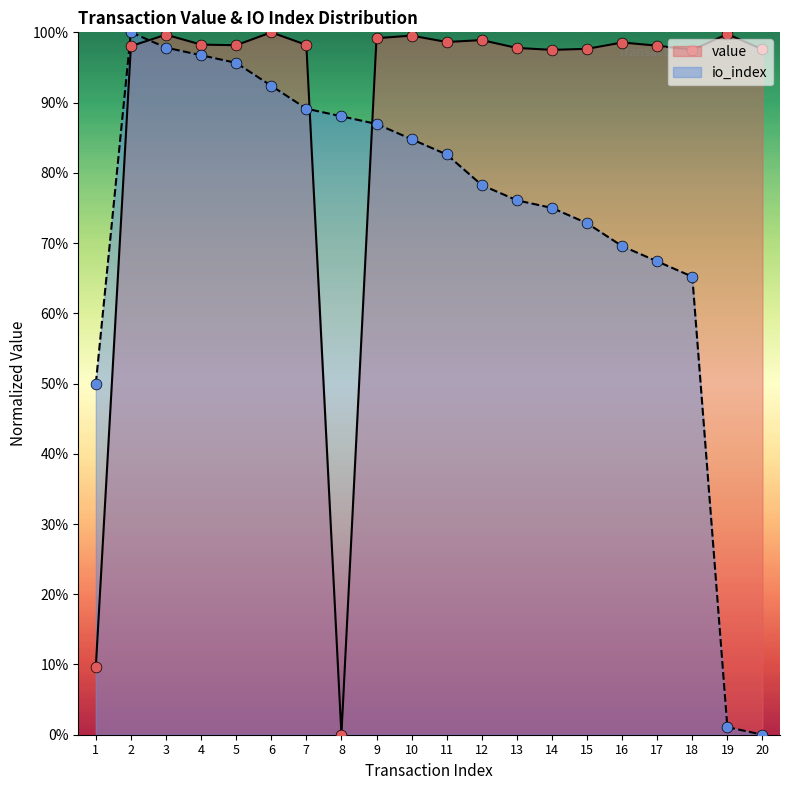

Which series has the largest total across all categories?

value